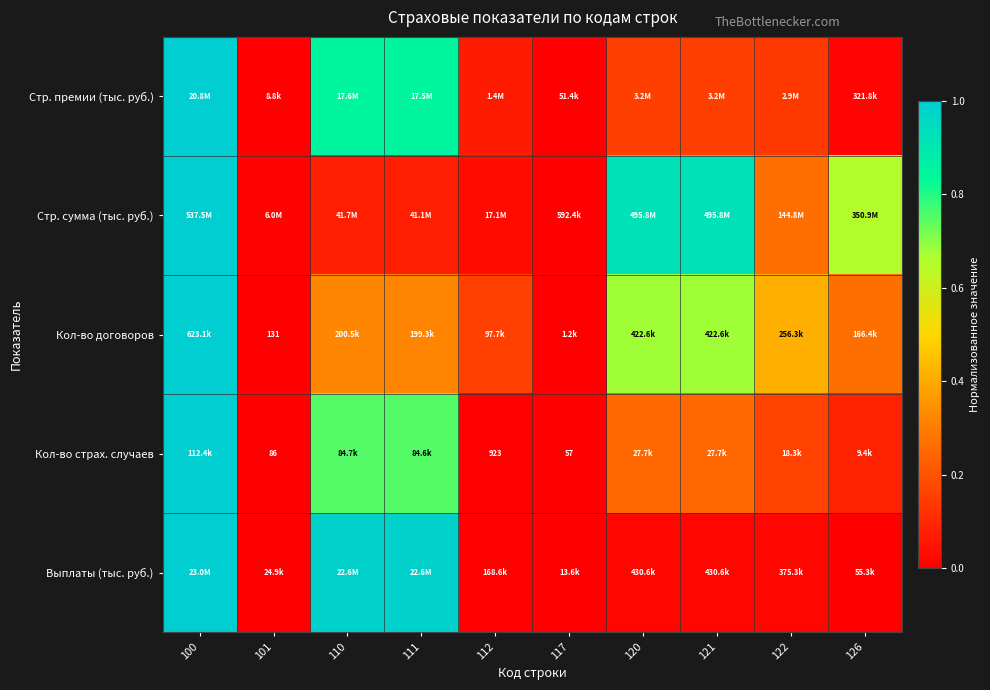

Which has a higher value, 110 or 121?

110